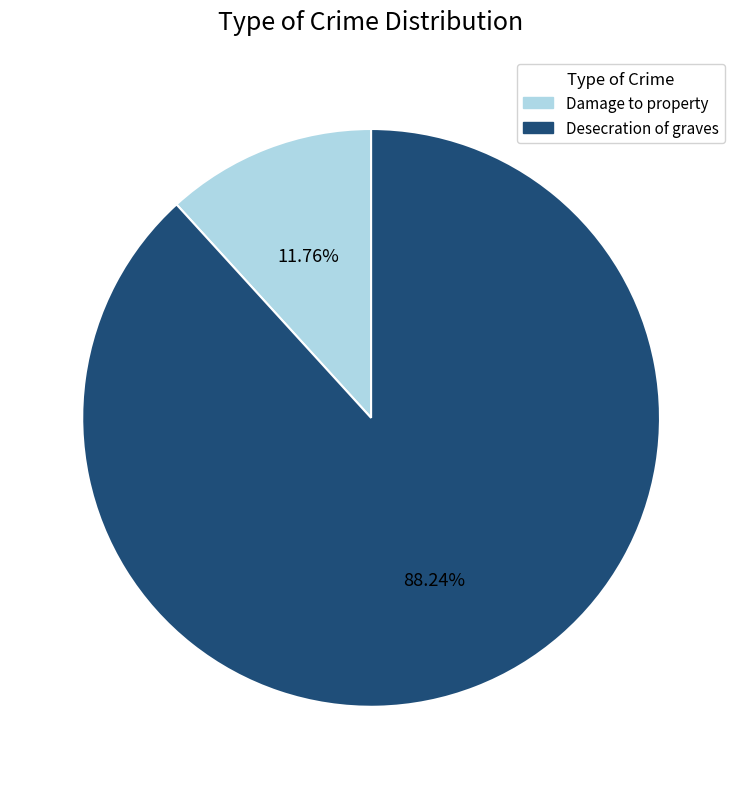

Which has a higher value, Desecration of graves or Damage to property?

Desecration of graves